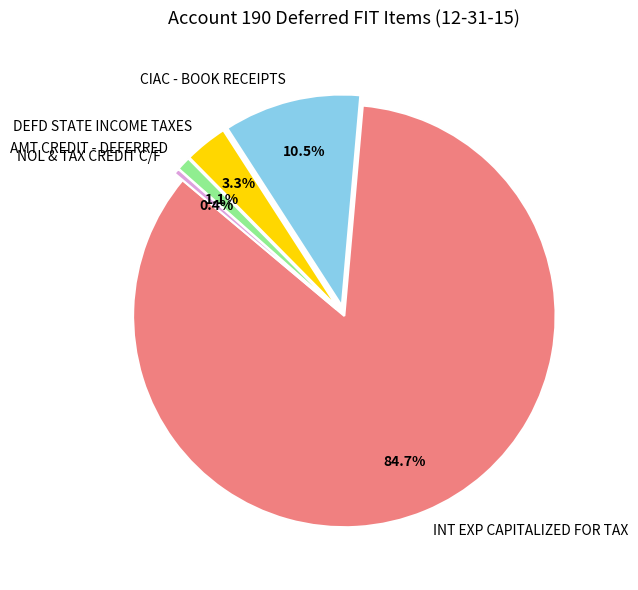

What is the total percentage of CIAC - BOOK RECEIPTS and NOL & TAX CREDIT C/F?

10.9%